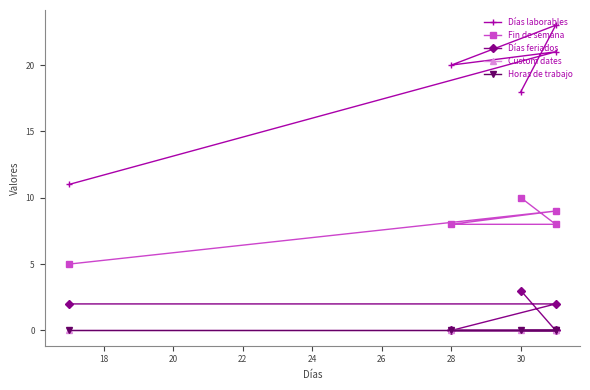

How many values in the Fin de semana series are below 8?

1